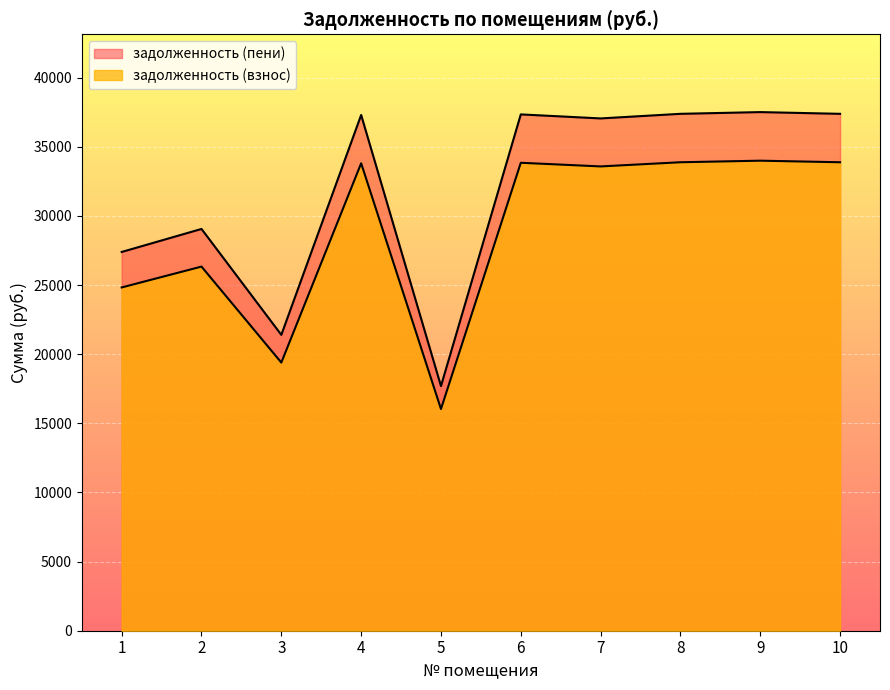

List the series in order of their overall mean, highest first.

задолженность (пени), задолженность (взнос)